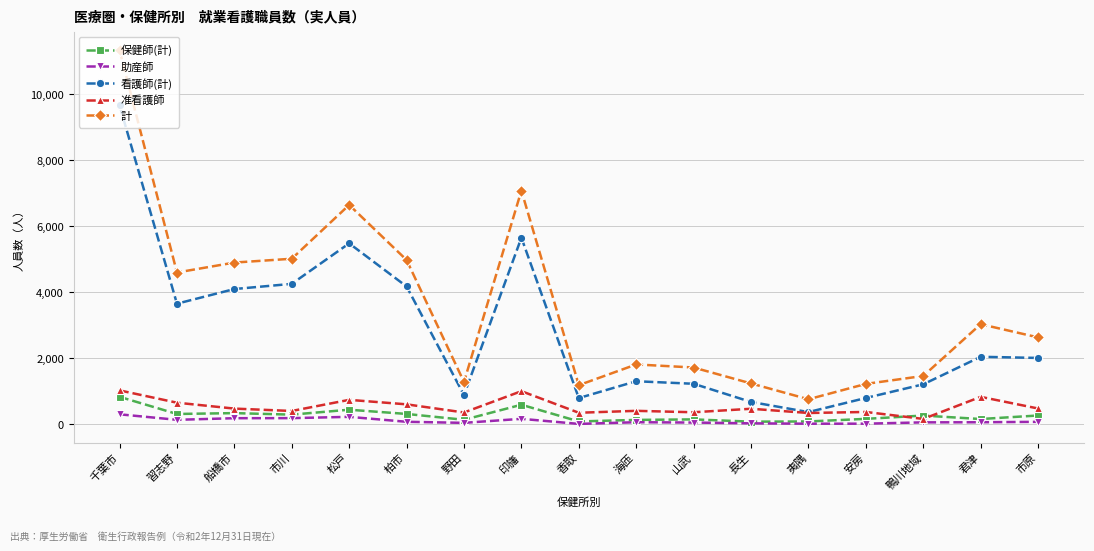

How many distinct data groups are displayed?

5